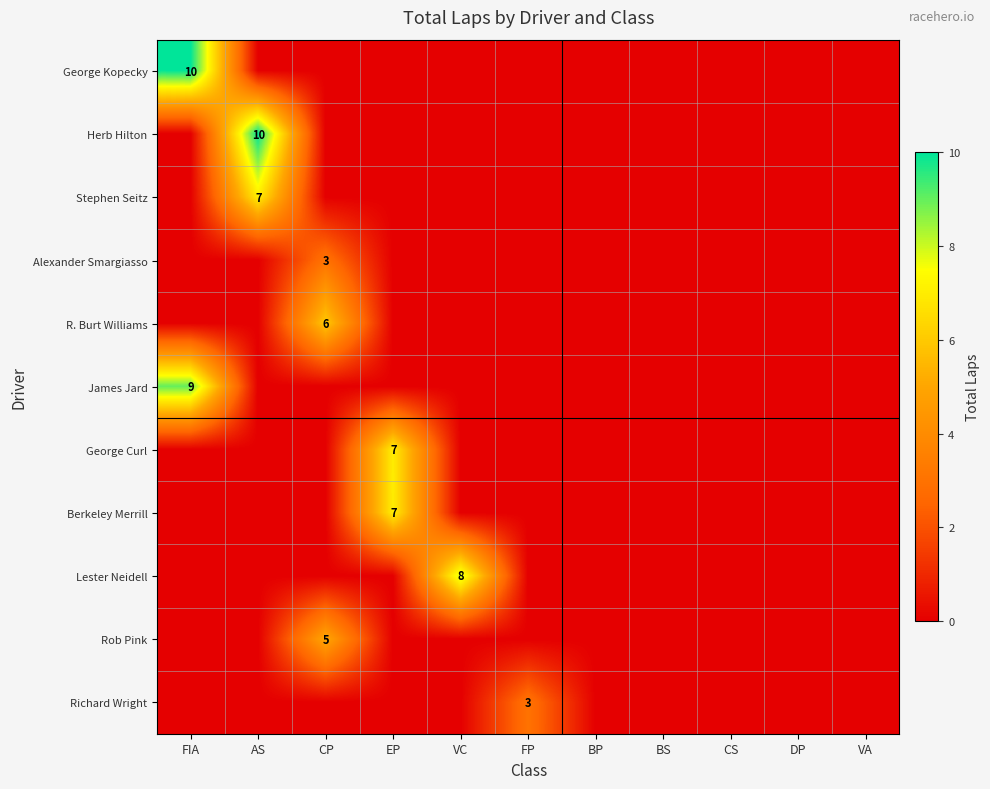

What is the maximum value shown in the chart?

10